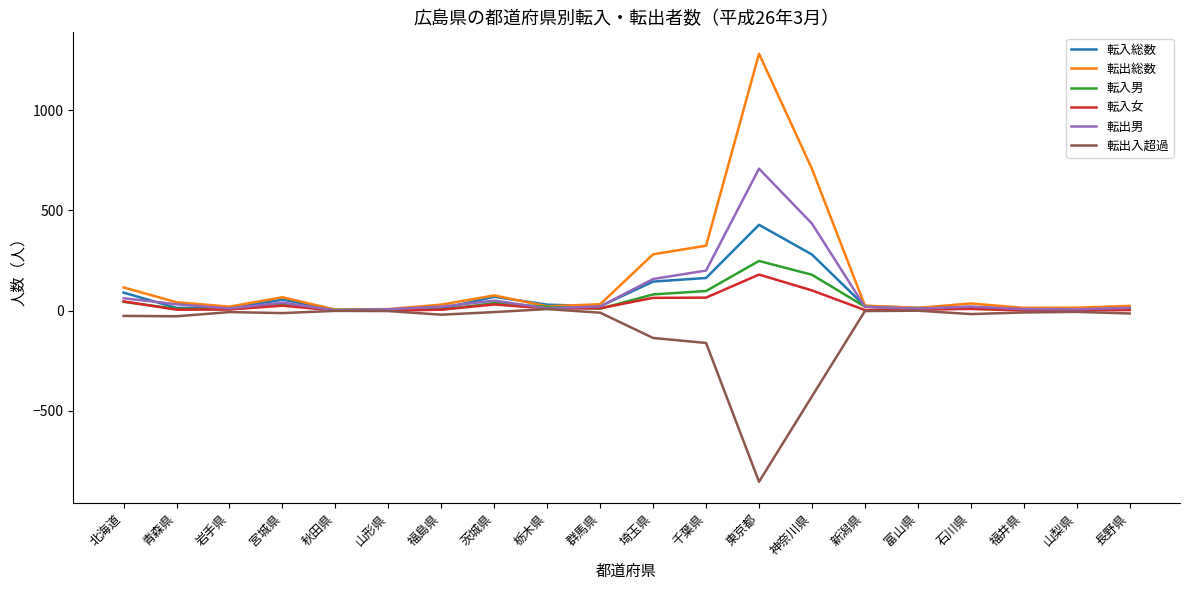

What is the sum of the 転入男 values at 新潟県 and 福井県?

24